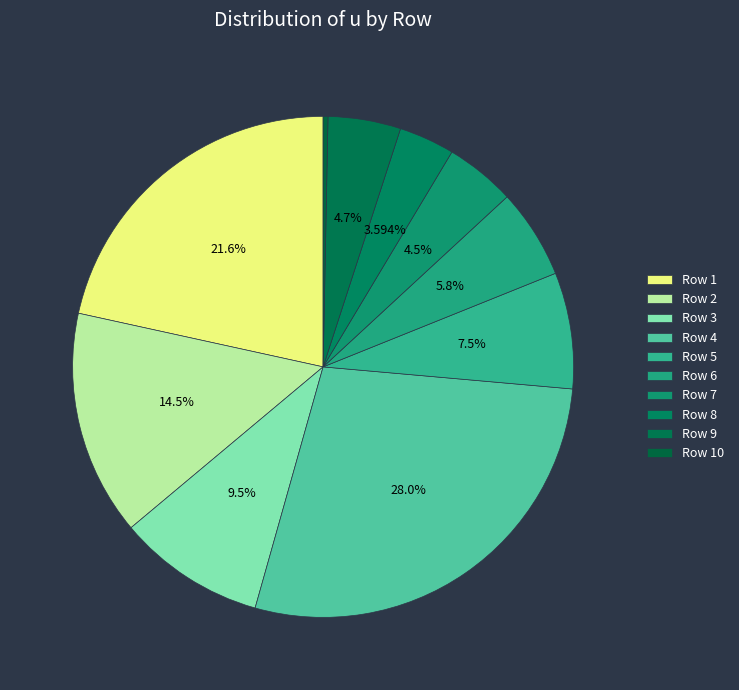

Rank the categories by value from lowest to highest.

10, 8, 7, 9, 6, 5, 3, 2, 1, 4